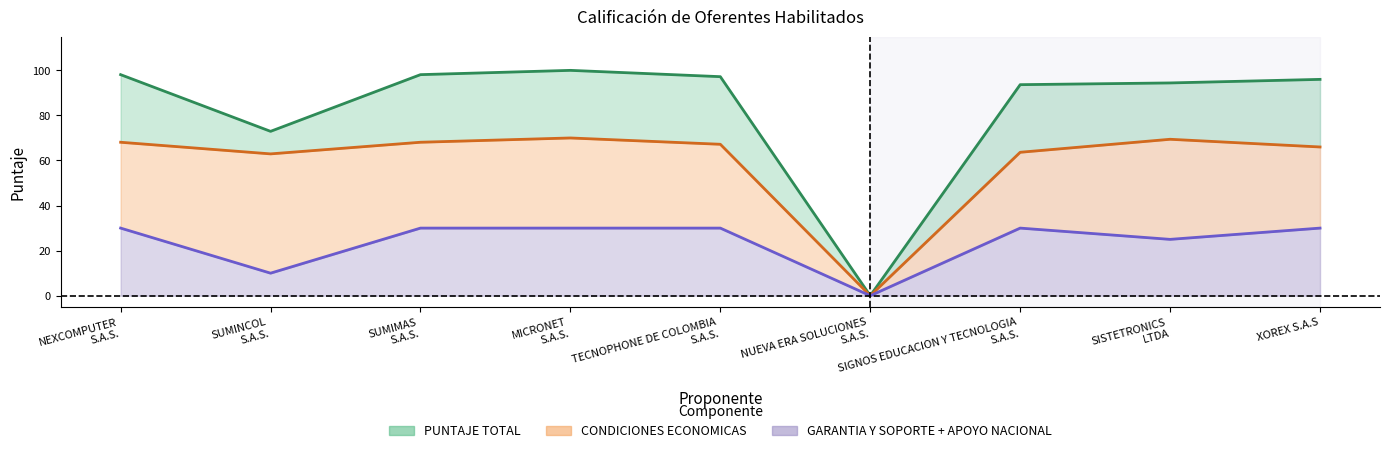

What is the greatest value displayed?

100.0